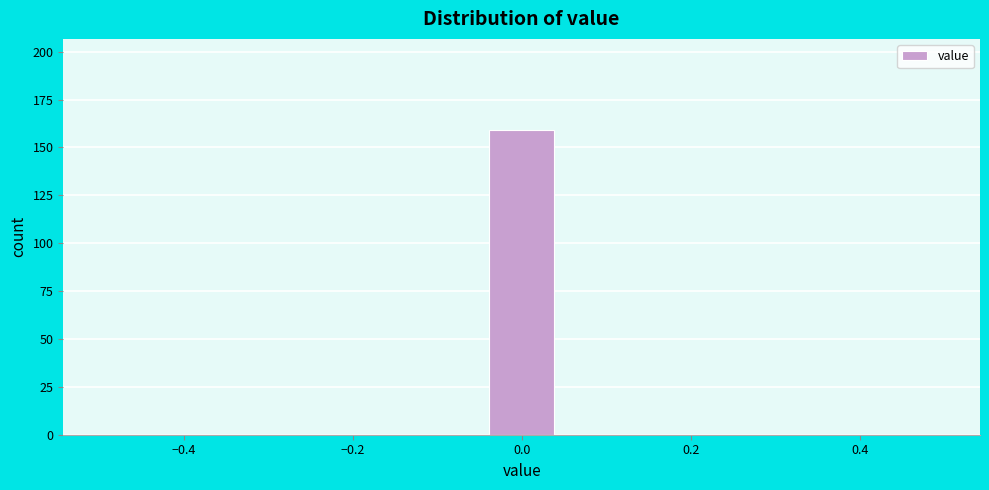

How tall is the bar that spans -0.04 to 0.04 on the x-axis? Neither the bar edges nor the heights are printed on the chart, so give them approximately, as read against the axes.

160